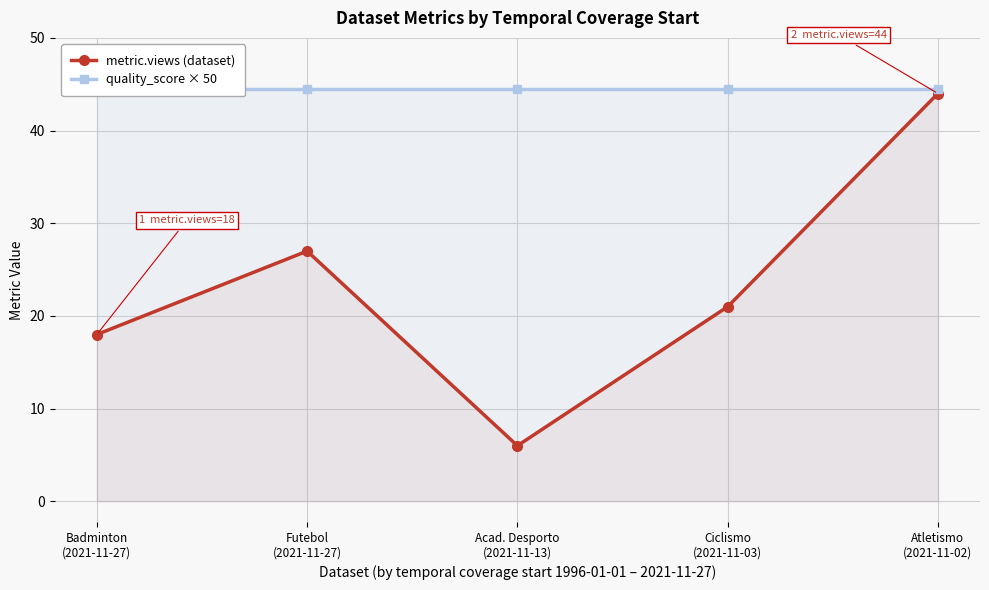

What is the difference between the highest and lowest values at Badminton
(2021-11-27)?

26.5